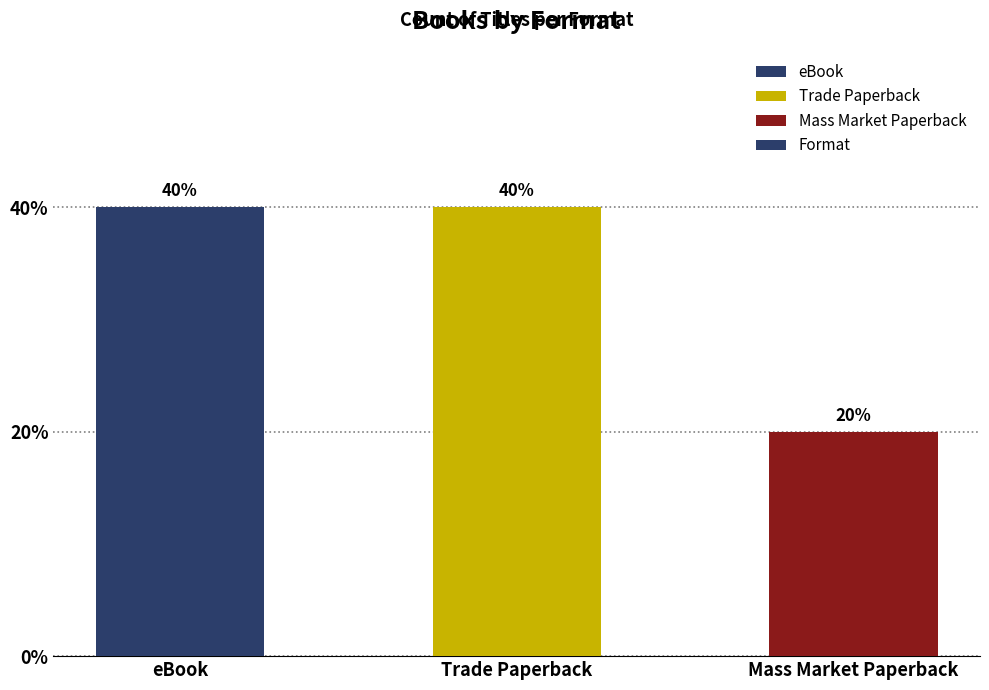

Reading right to left, extract all data points from this chart.

Mass Market Paperback=1	Trade Paperback=2	eBook=2